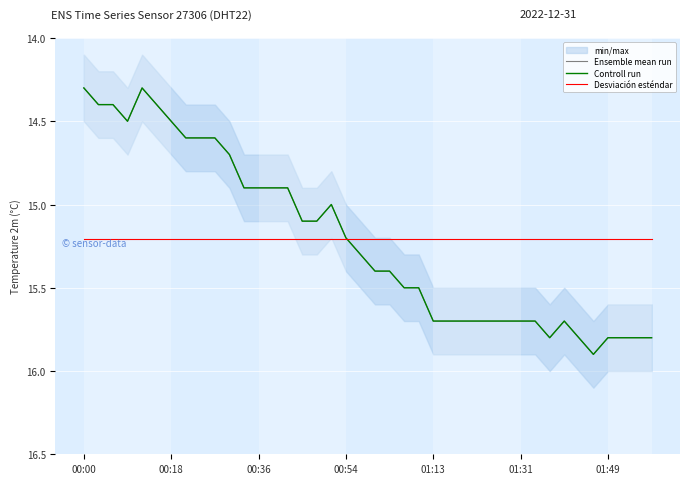

Count the number of data series in this chart.

3